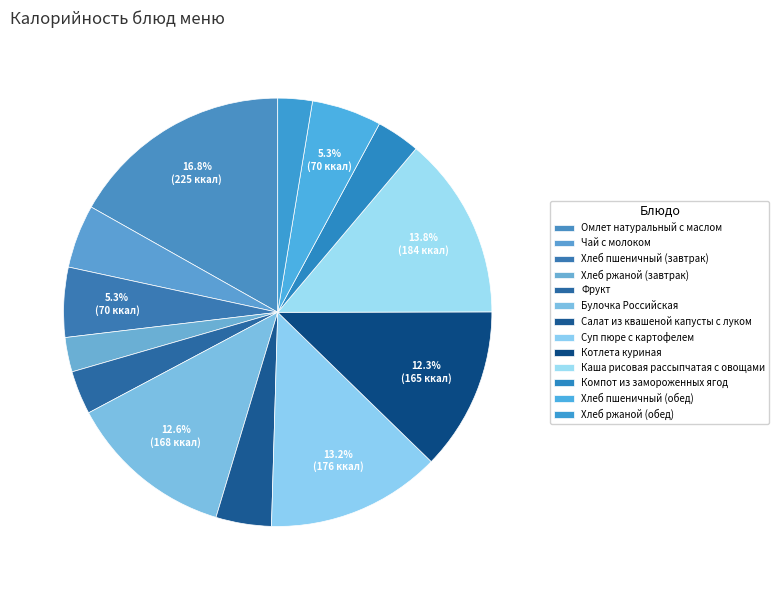

What percentage do Хлеб ржаной (обед) and Компот из замороженных ягод together represent?

5.9%